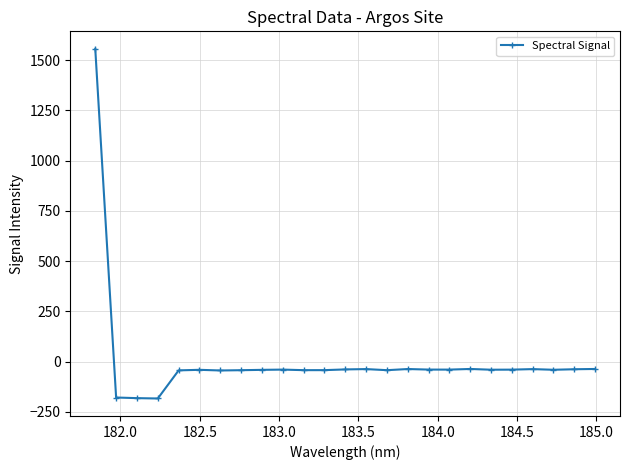

What is the minimum value shown in the chart?

-183.2